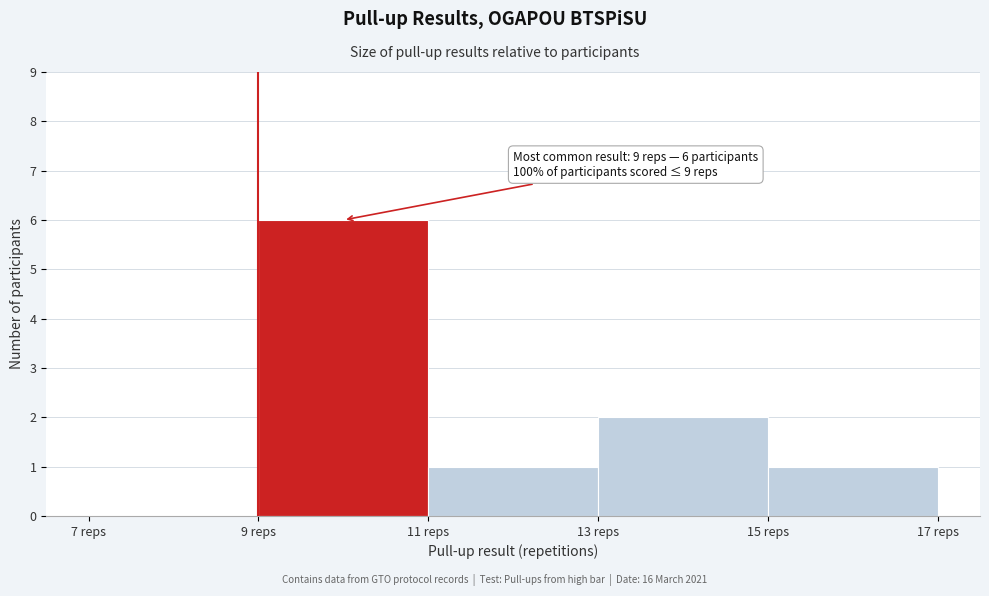

Which range on the x-axis has the tallest bar?

9 to 11